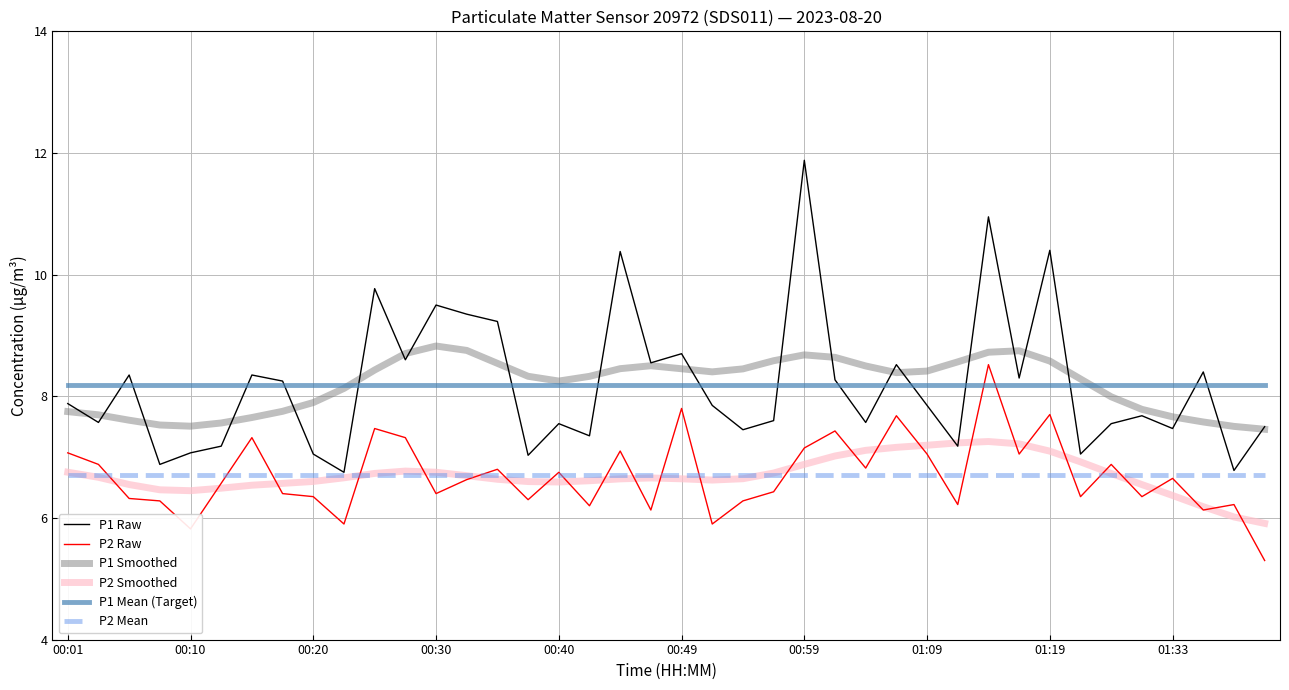

What is the greatest value displayed?

11.9